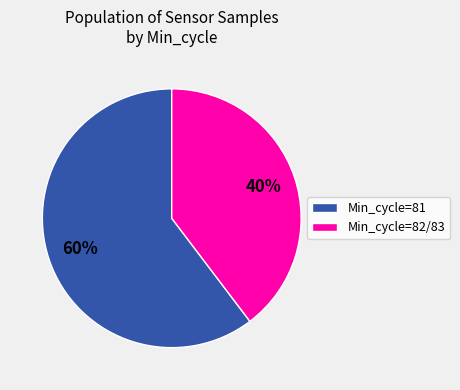

What percentage is the Min_cycle=82/83 slice, to the nearest percent?

40%